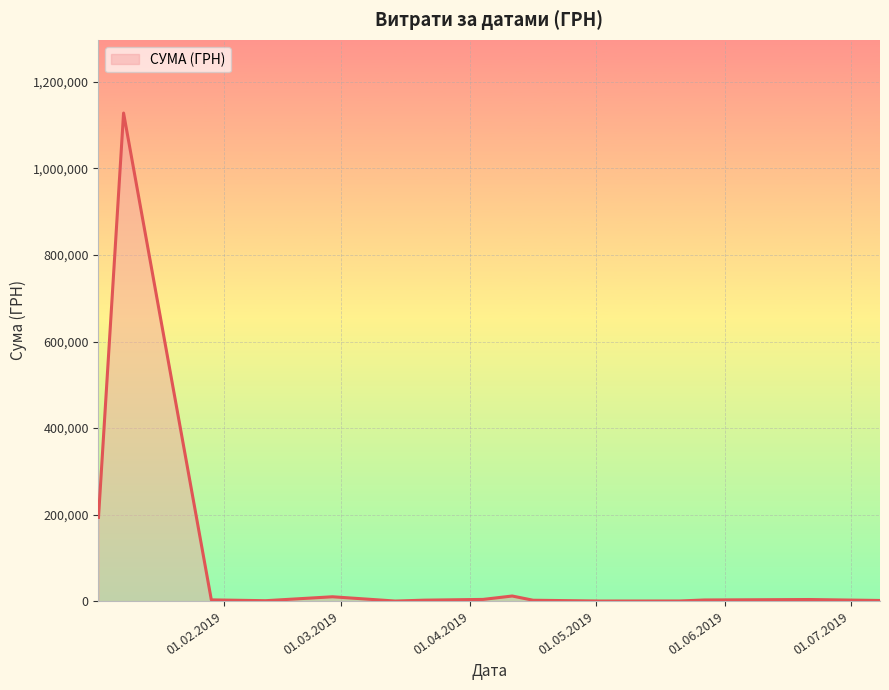

What is the maximum value shown in the chart?

1127935.9